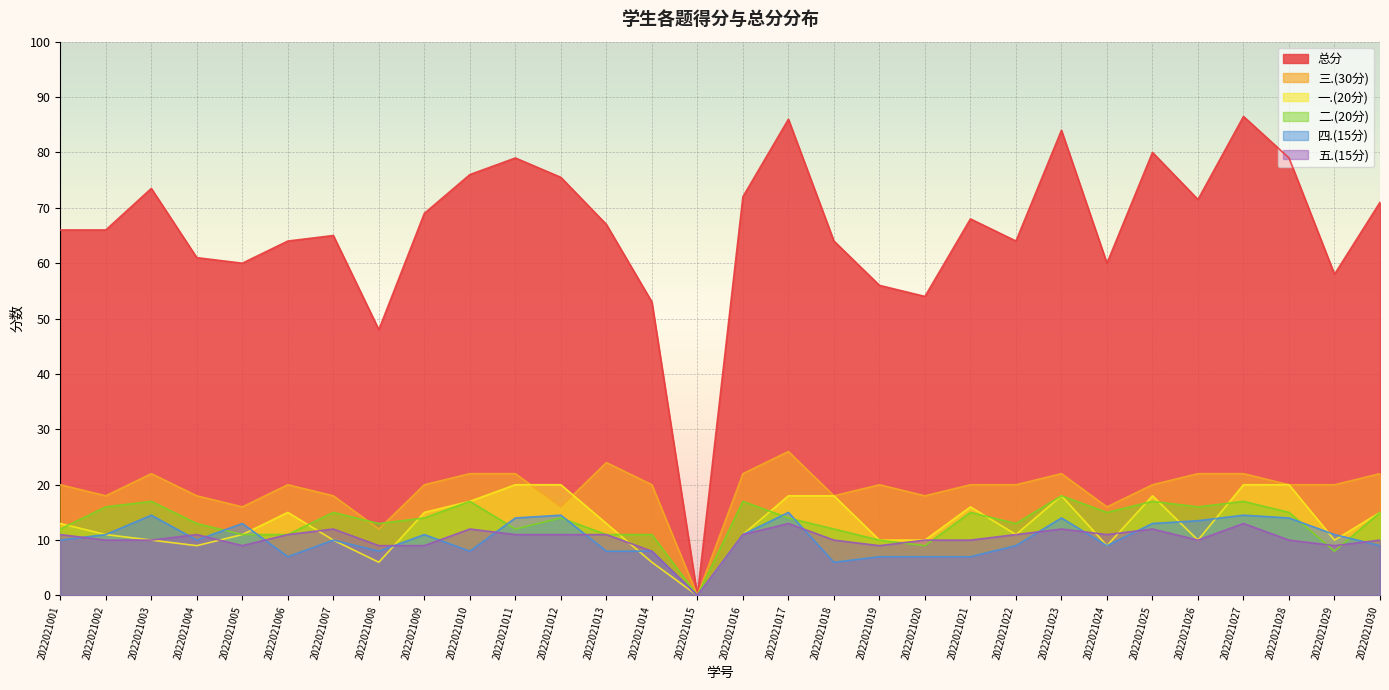

Is the value of 二.(20分) at 2022021006 greater than the value of 总分 at 2022021023?

No